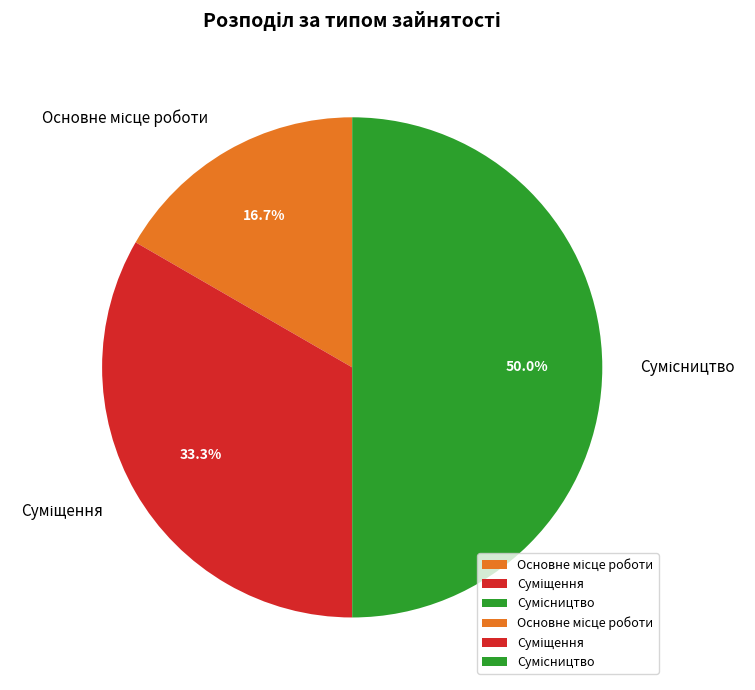

To the nearest percent, what portion does Суміщення represent?

33%